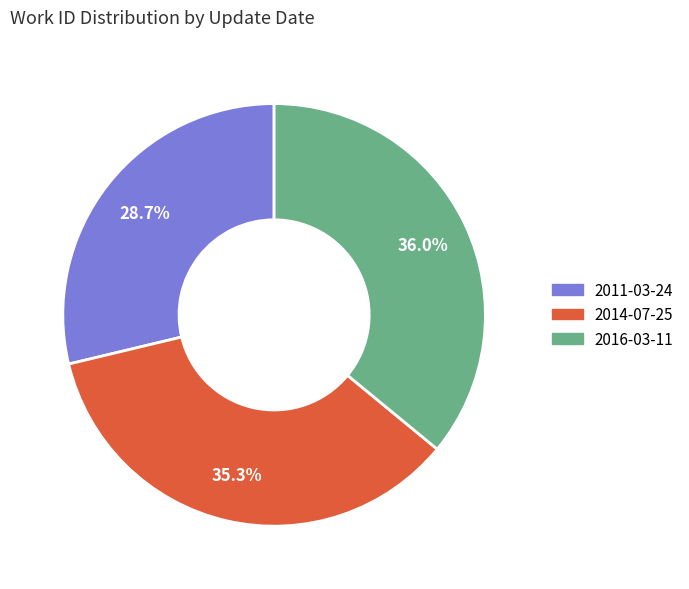

Between 2014-07-25 and 2011-03-24, which is larger?

2014-07-25